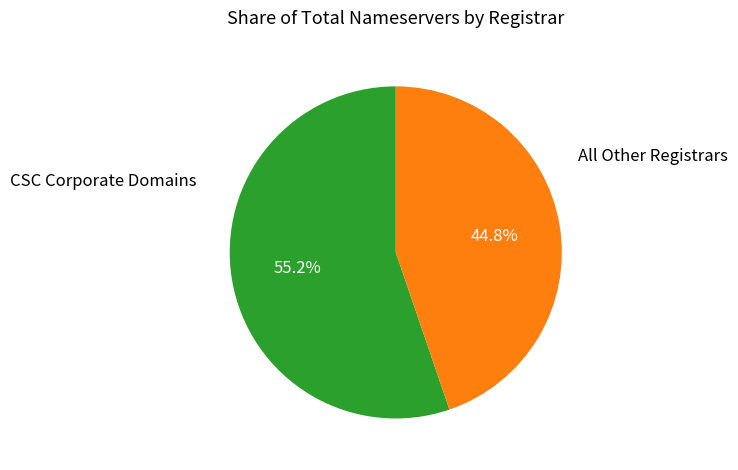

Count the number of slices in the pie.

2